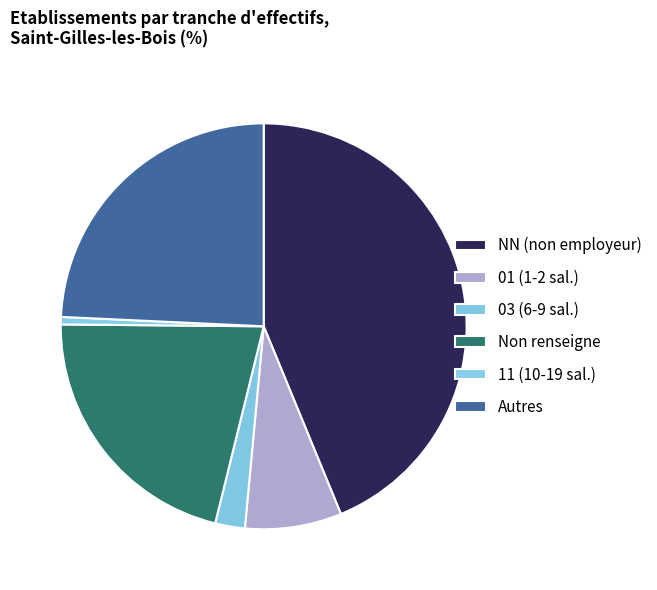

How many segments does this pie chart have?

6